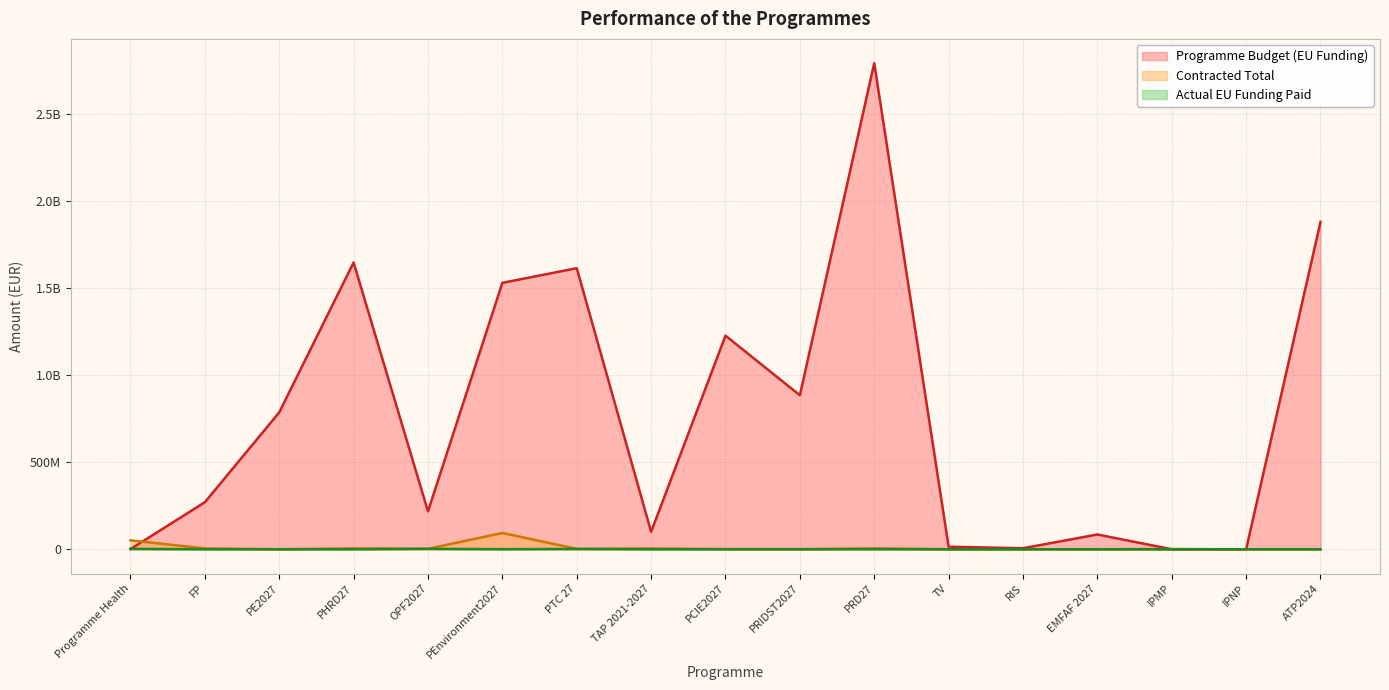

At which label does Actual EU Funding Paid reach its minimum?

PE2027